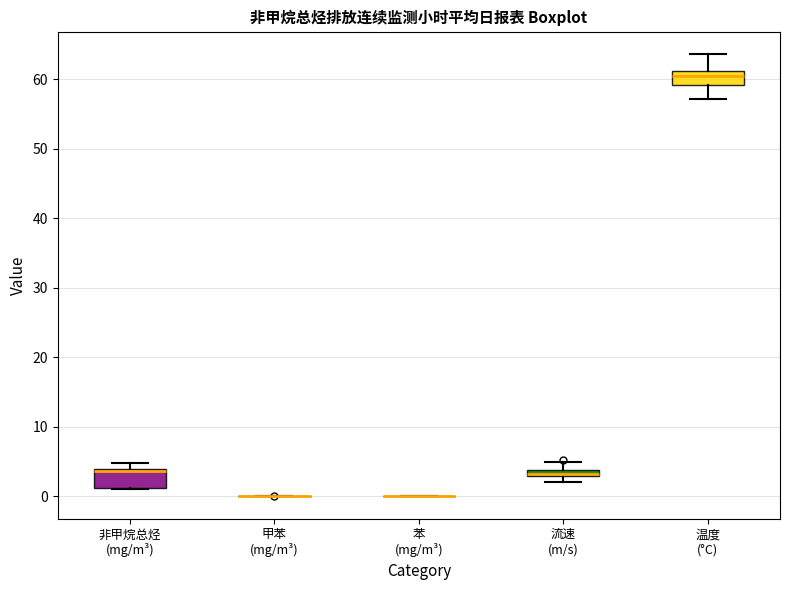

Where is the upper edge of the box for 温度 (°C) on the y-axis? The values are not printed on the chart, so give them approximately, as read against the axis.

61